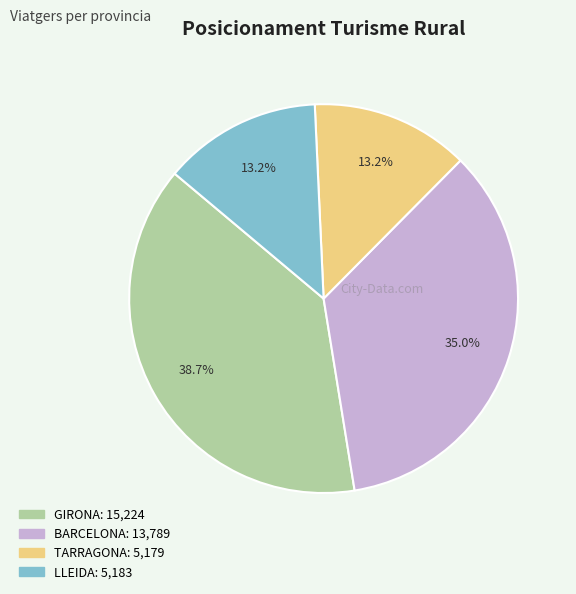

What is the total percentage of BARCELONA and LLEIDA?

48.2%